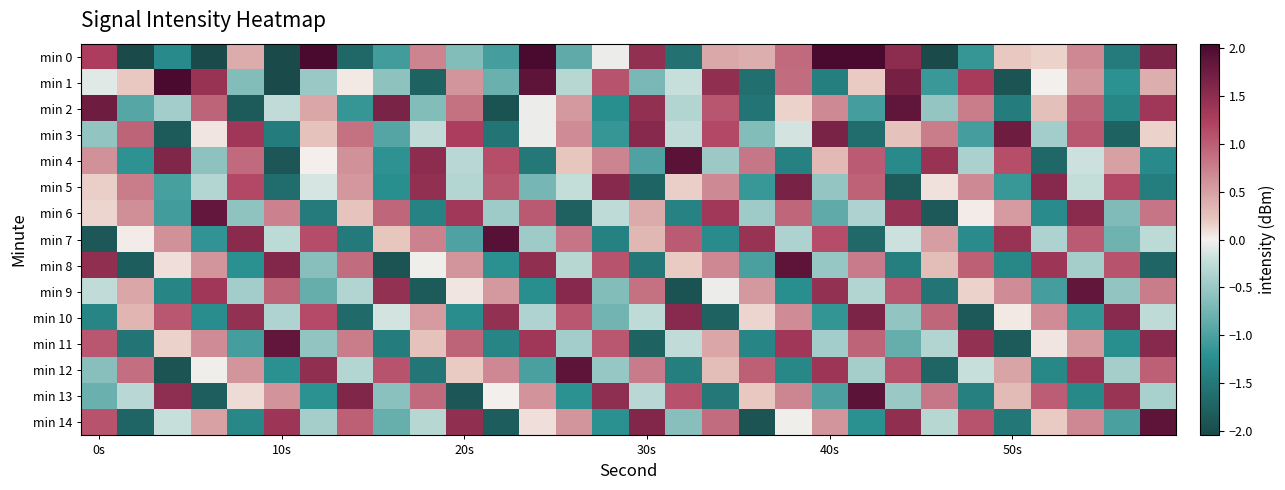

At which category is the sum across all series the highest?

27